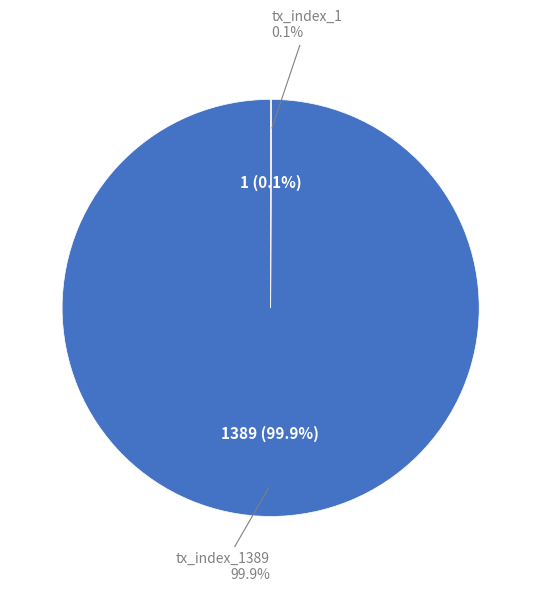

Count the number of slices in the pie.

2